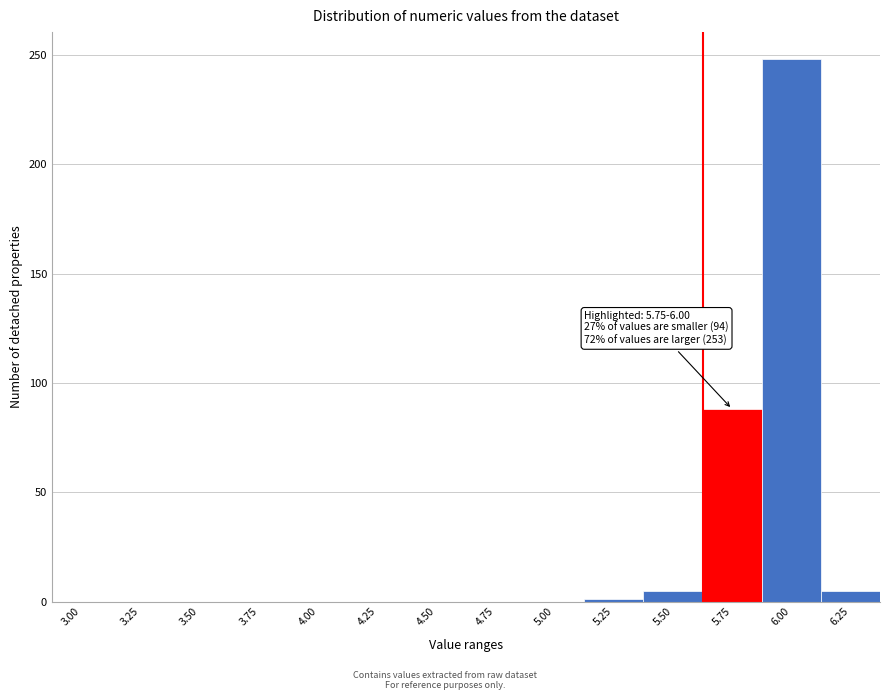

At which label is the value closest to 124?

5.75